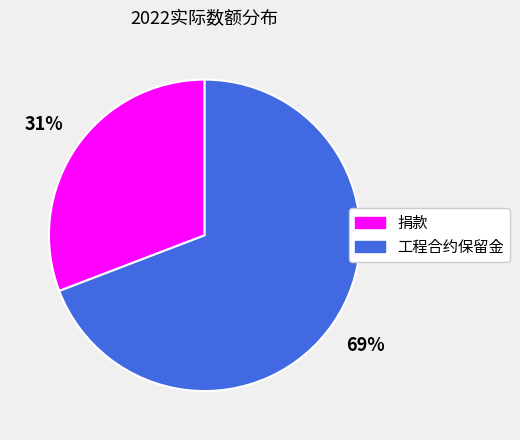

What is the smallest slice in the pie chart?

捐款